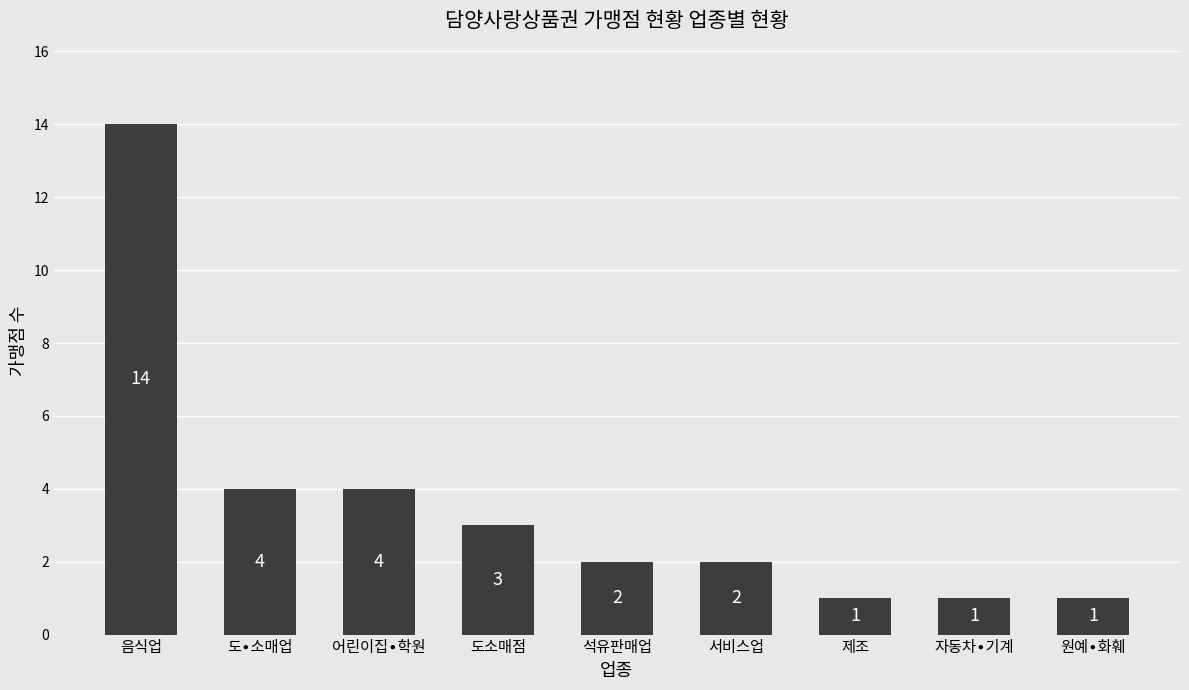

Are the bars horizontal?

No